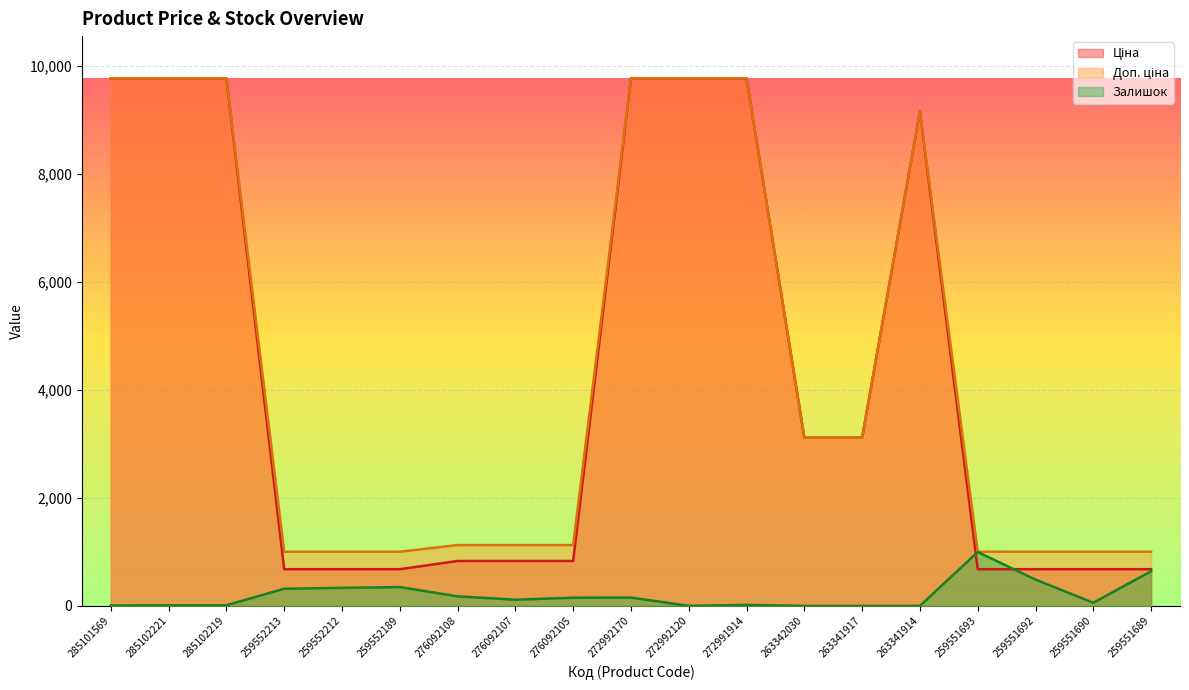

What is the spread (max minus min) of values at 263341917?

3116.1